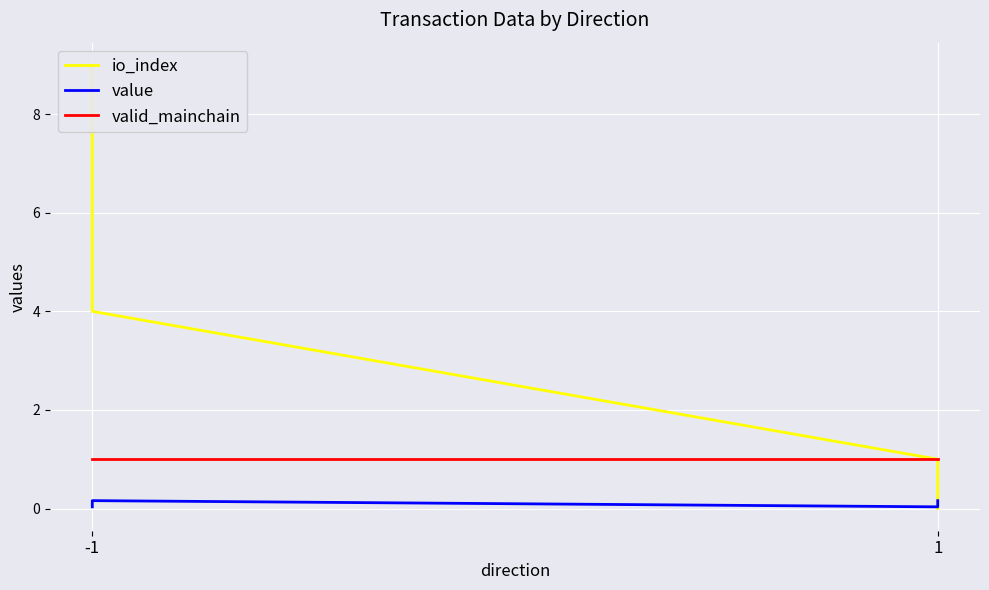

At which category is the sum across all series the highest?

-1